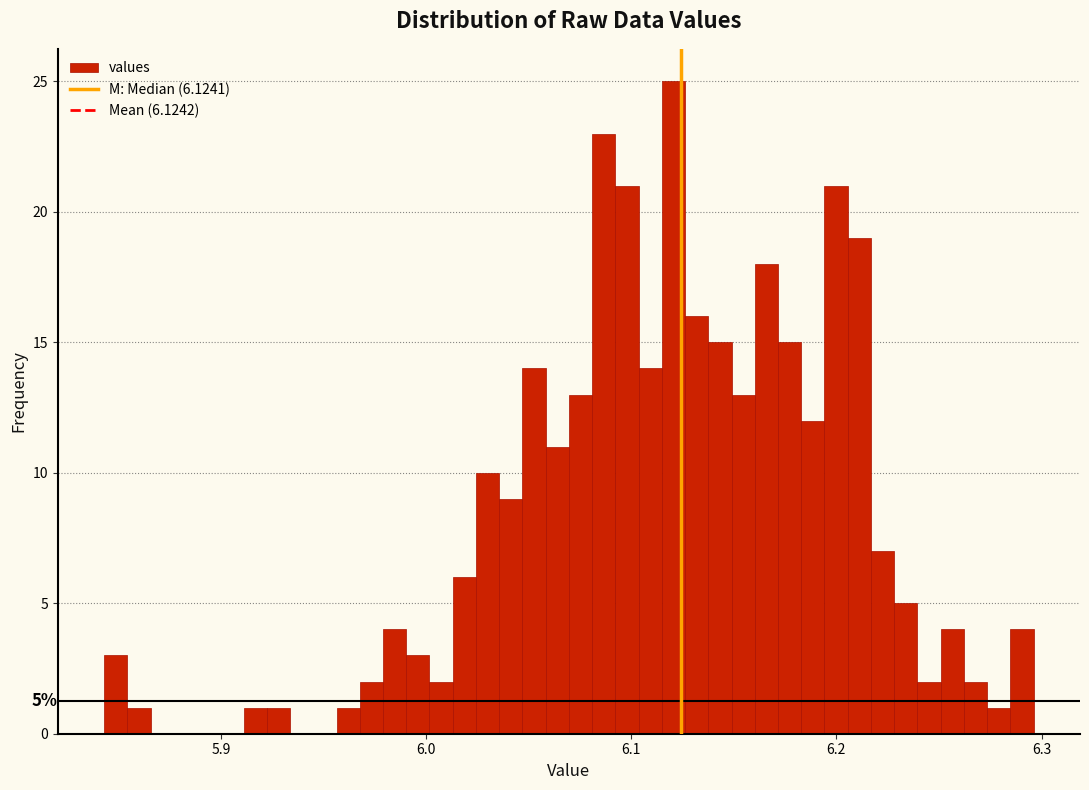

Around what value on the x-axis is the tallest bar? Give the approximate position of its centre, as read against the axis.

6.12